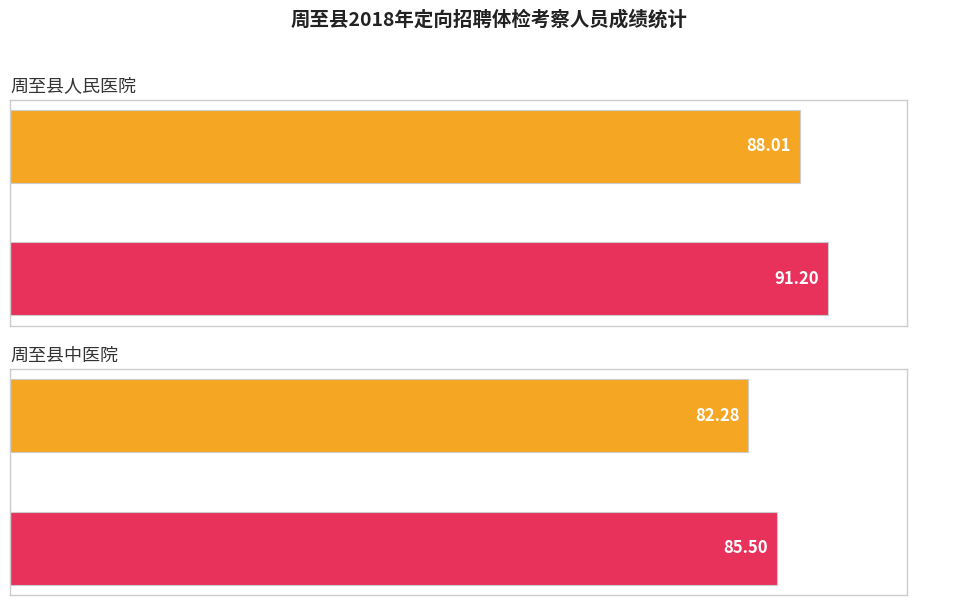

What is the value of the 周至县中医院 bar at the 4th from the left?

85.5